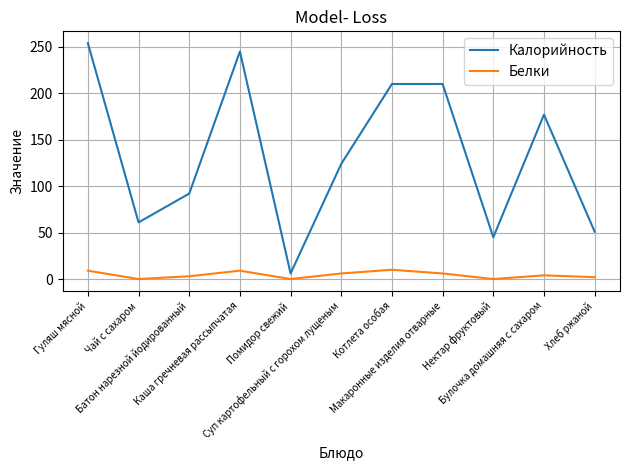

List the series in order of their overall mean, highest first.

Калорийность, Белки